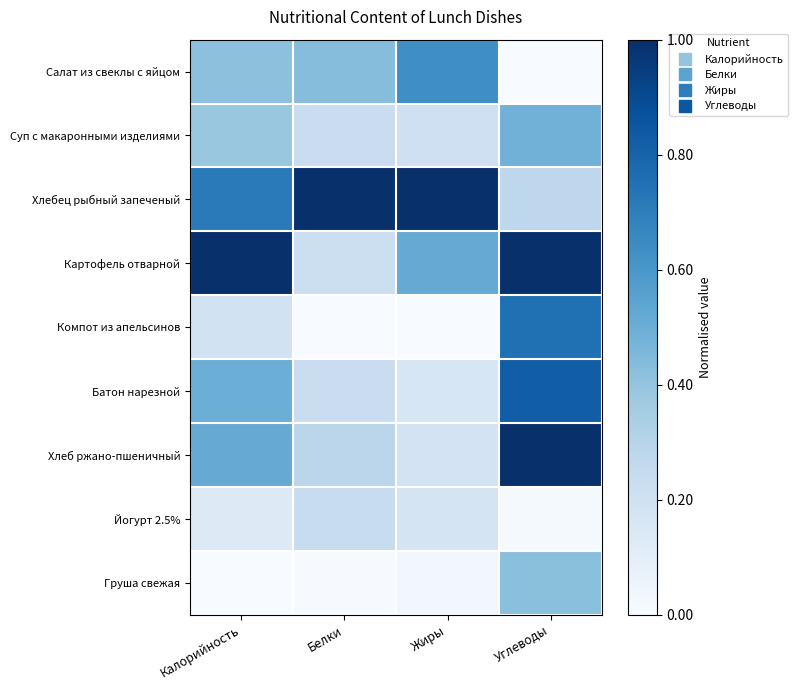

At Жиры, list the series in order from smallest to largest.

Компот из апельсинов, Груша свежая, Батон нарезной, Йогурт 2.5%, Хлеб ржано-пшеничный, Суп с макаронными изделиями, Картофель отварной, Салат из свеклы с яйцом, Хлебец рыбный запеченый